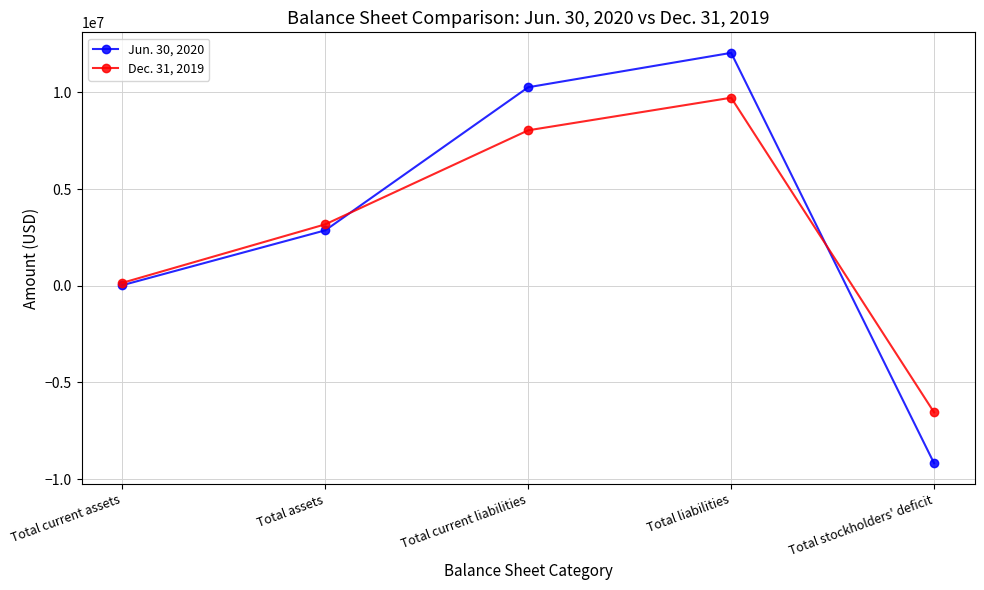

Reading left to right, extract all data points from this chart.

Jun. 30, 2020: 28493	2865636	10261492	12039448	-9173812
Dec. 31, 2019: 151399	3175386	8035520	9719900	-6544514